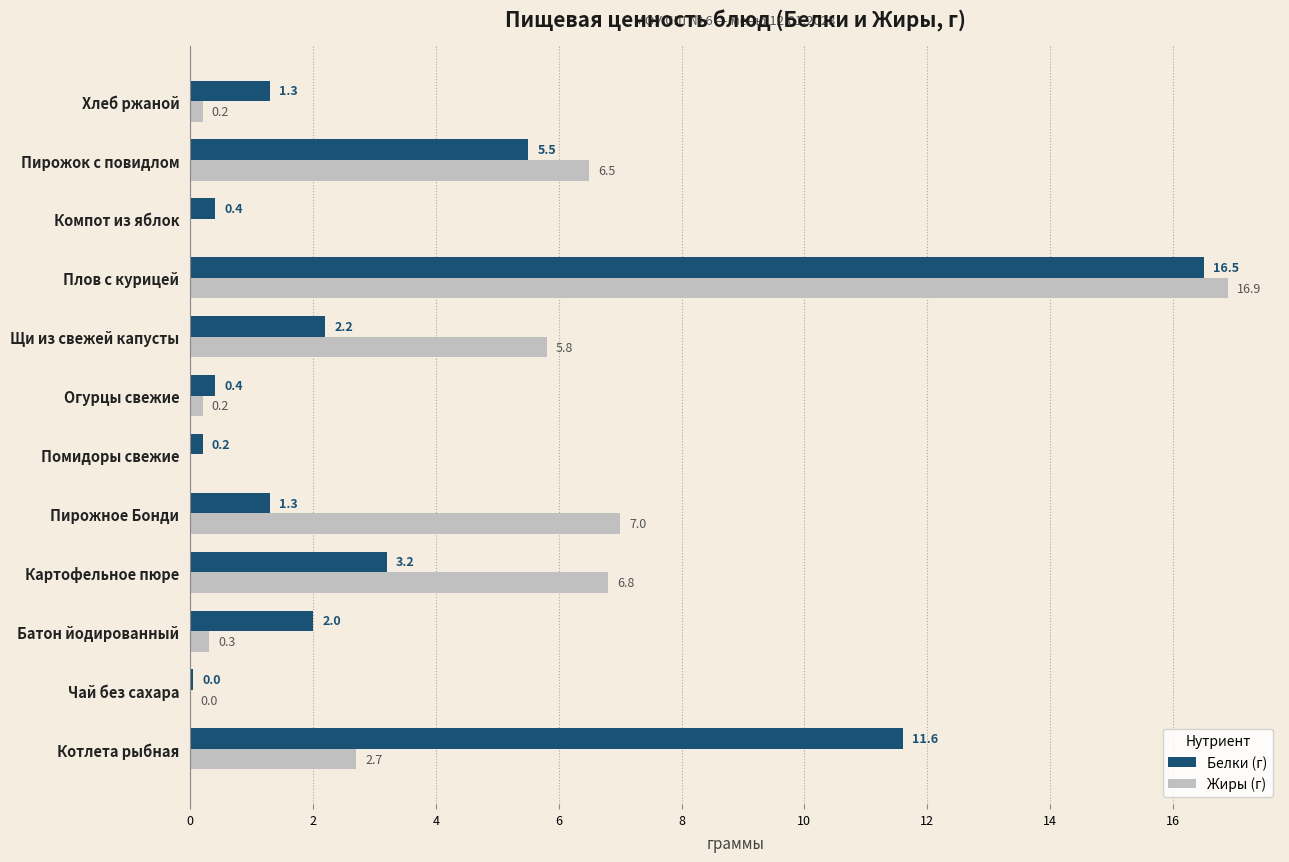

Between Огурцы свежие and Плов с курицей, which series saw the biggest shift?

Жиры (г)